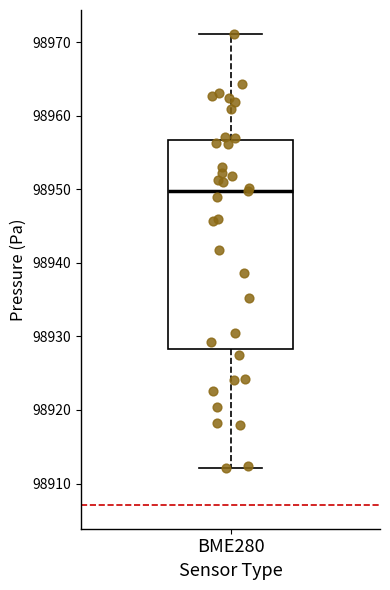

Where does the lower whisker of the box for BME280 end on the y-axis? The values are not printed on the chart, so give them approximately, as read against the axis.

98912